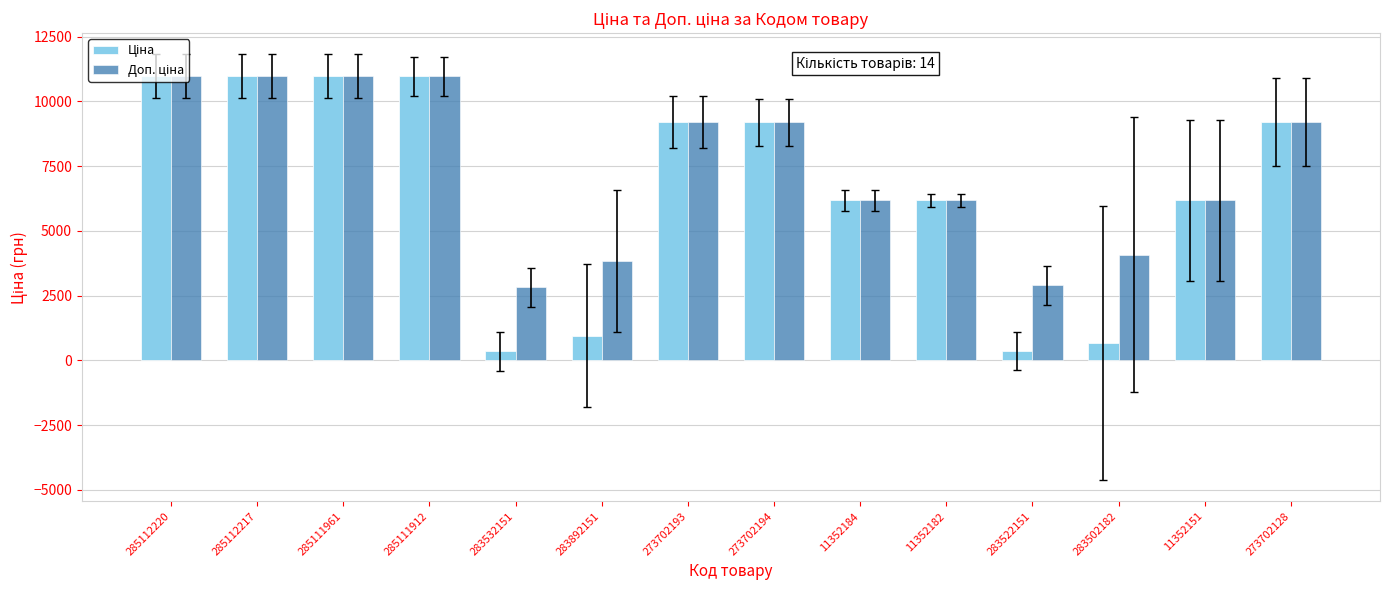

Count the number of data series in this chart.

2